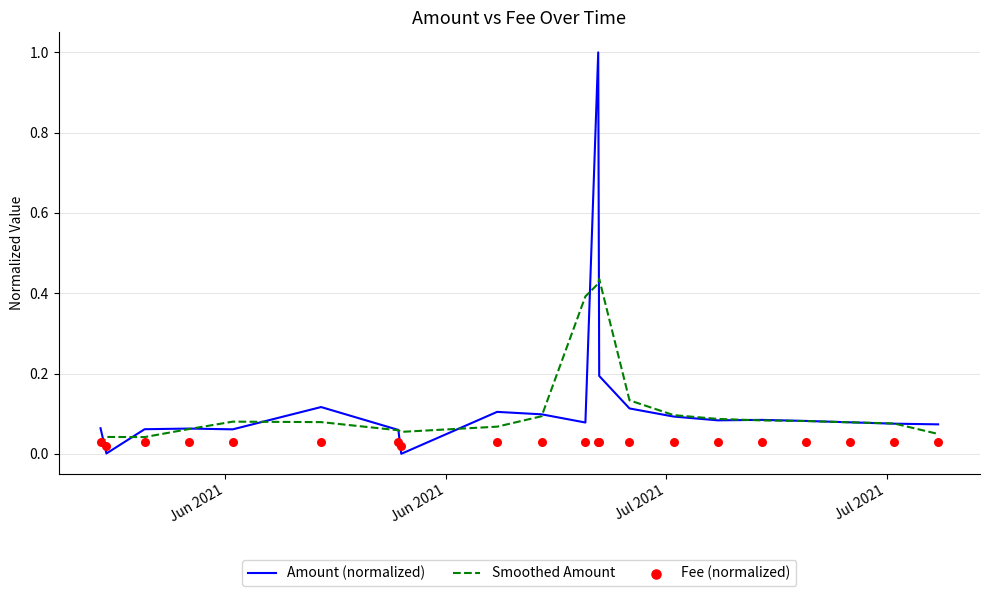

What are all the series names shown in the legend?

Amount (normalized), Smoothed Amount, Fee (normalized)